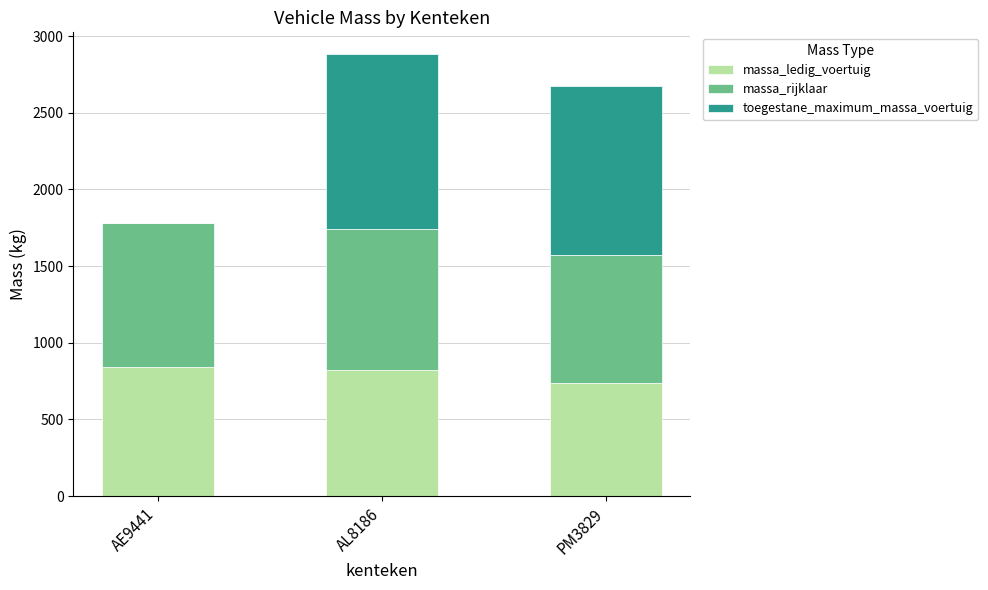

What is the sum of the massa_ledig_voertuig values at PM3829 and AE9441?

1576